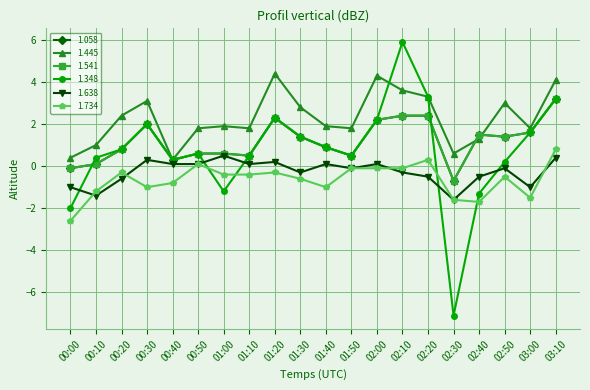

At how many categories does at least one series exceed -5?

20